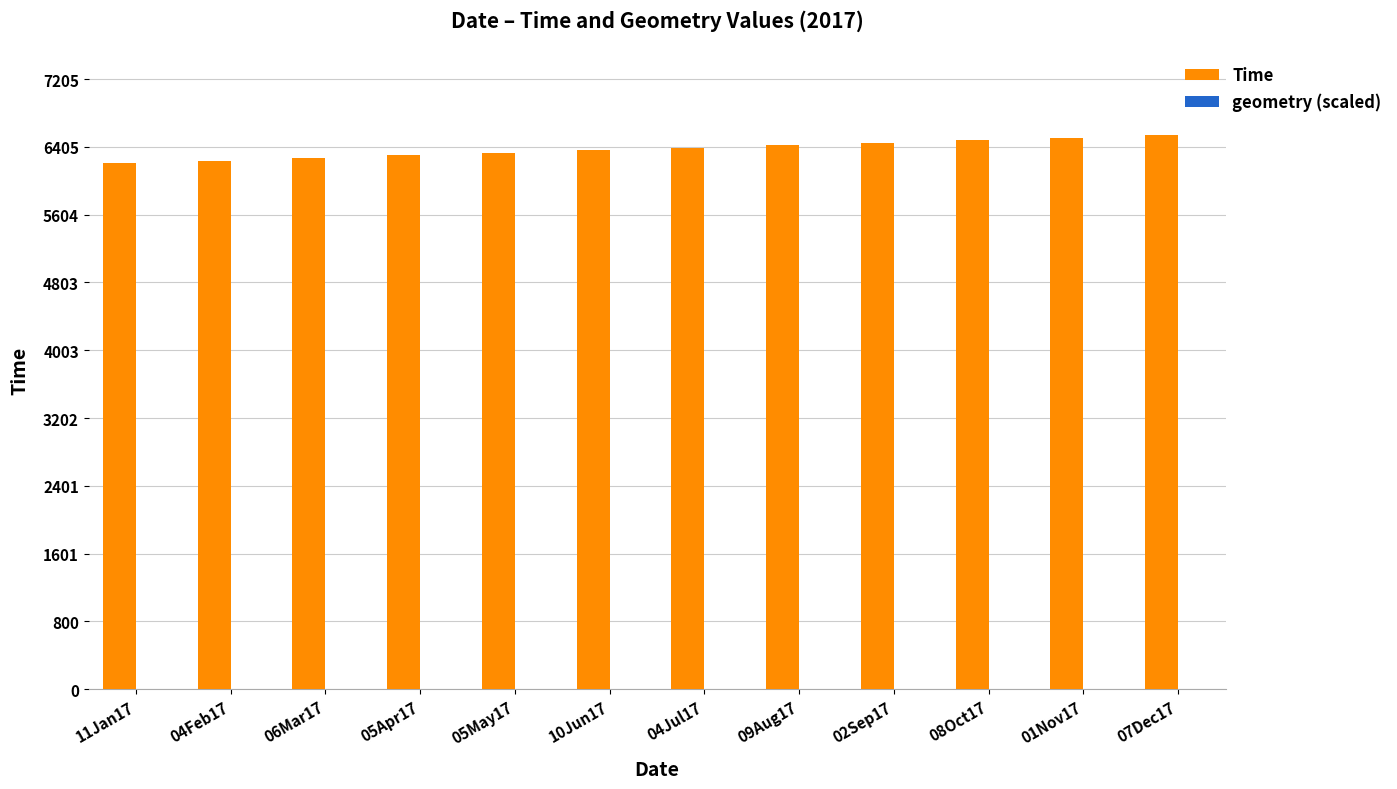

True or false: Time has a value of 6430.7 at 09Aug17.

True